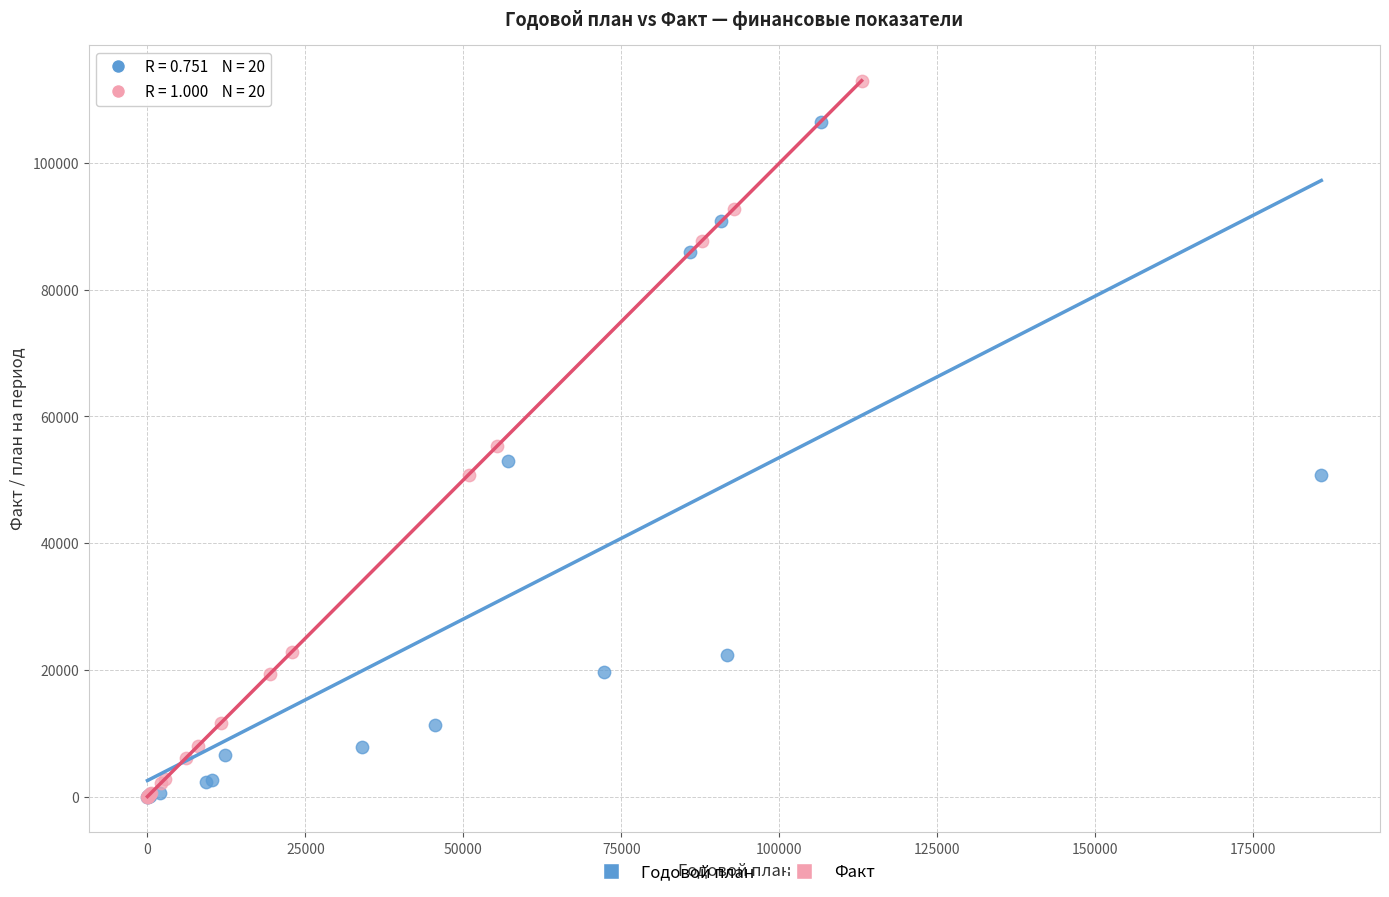

Which series reaches the maximum Y coordinate?

Факт